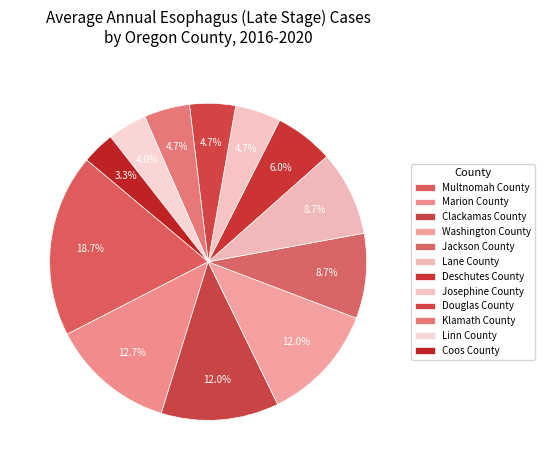

Does Washington County represent more than half of the total?

No